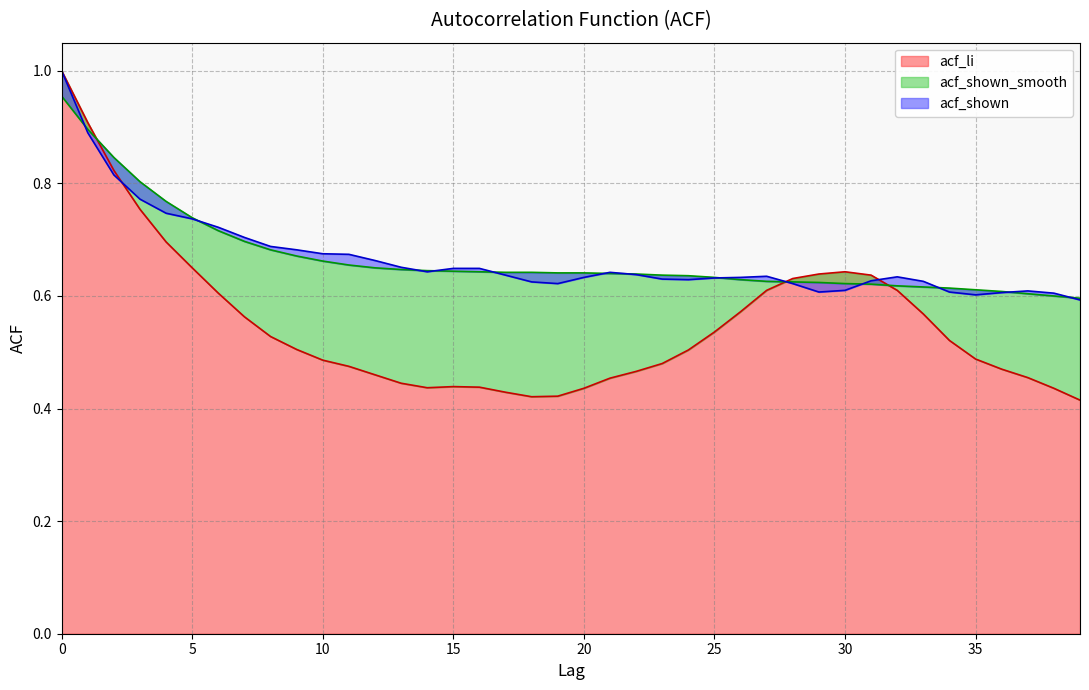

Where is the first local minimum for acf_li?

14